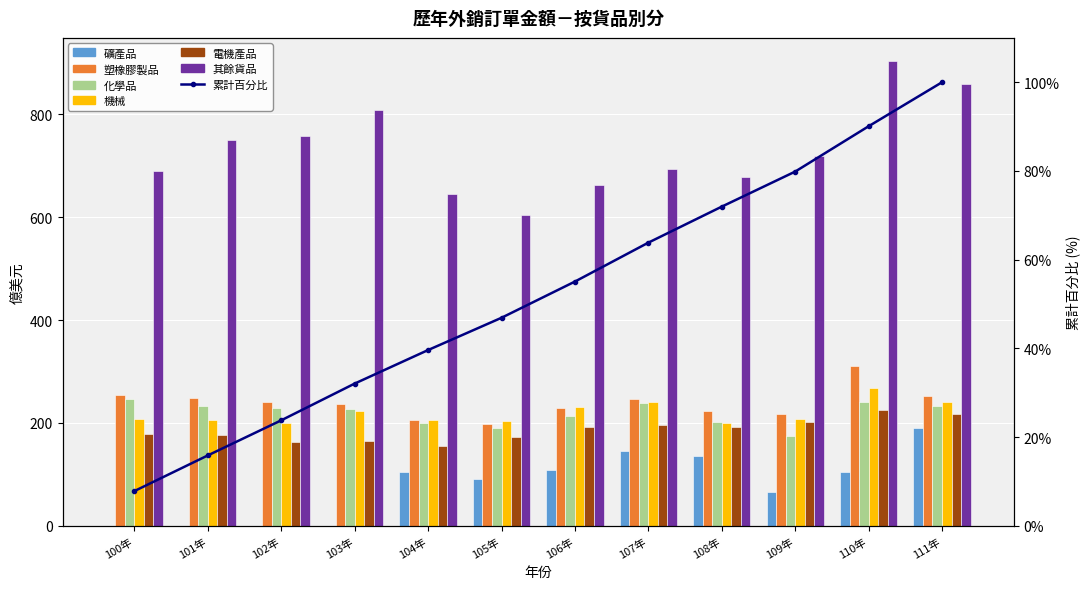

What is the average value of the 其餘貨品 series?

730.7